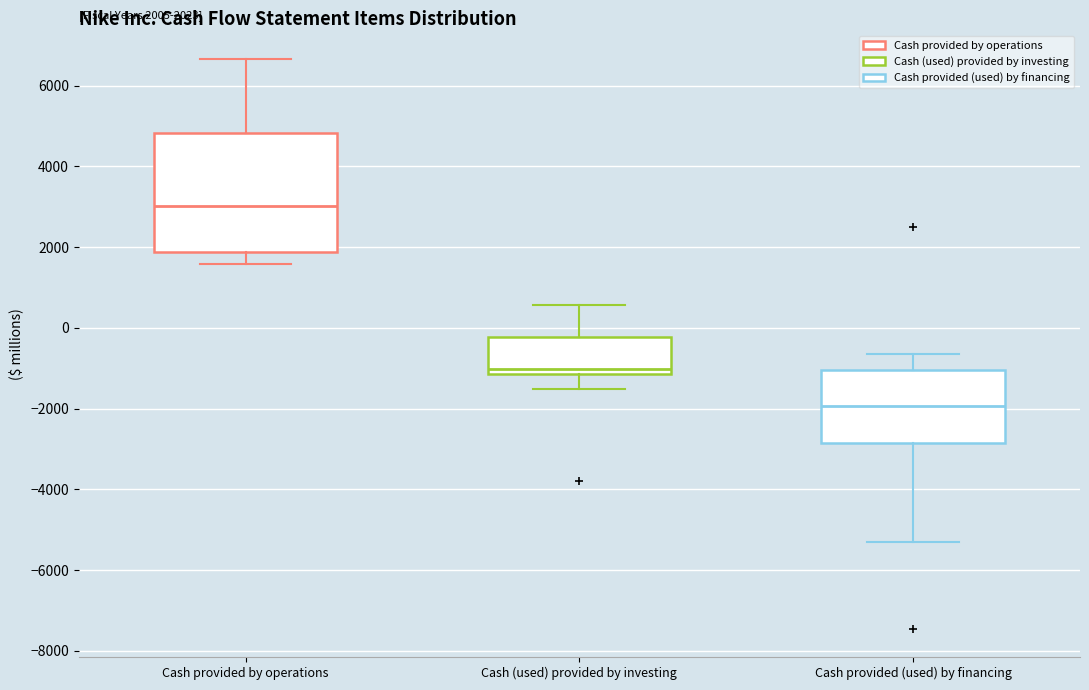

Comparing the boxes themselves (not the whiskers), which one is the tallest?

Cash provided by operations